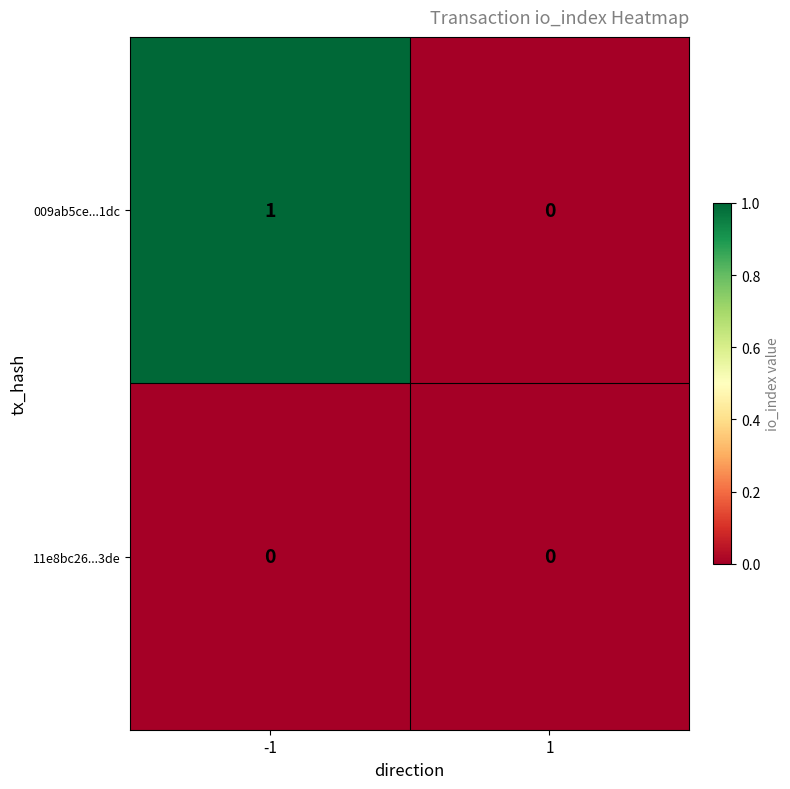

The 009ab5ce...1dc series shows 1 at -1. True or false?

True